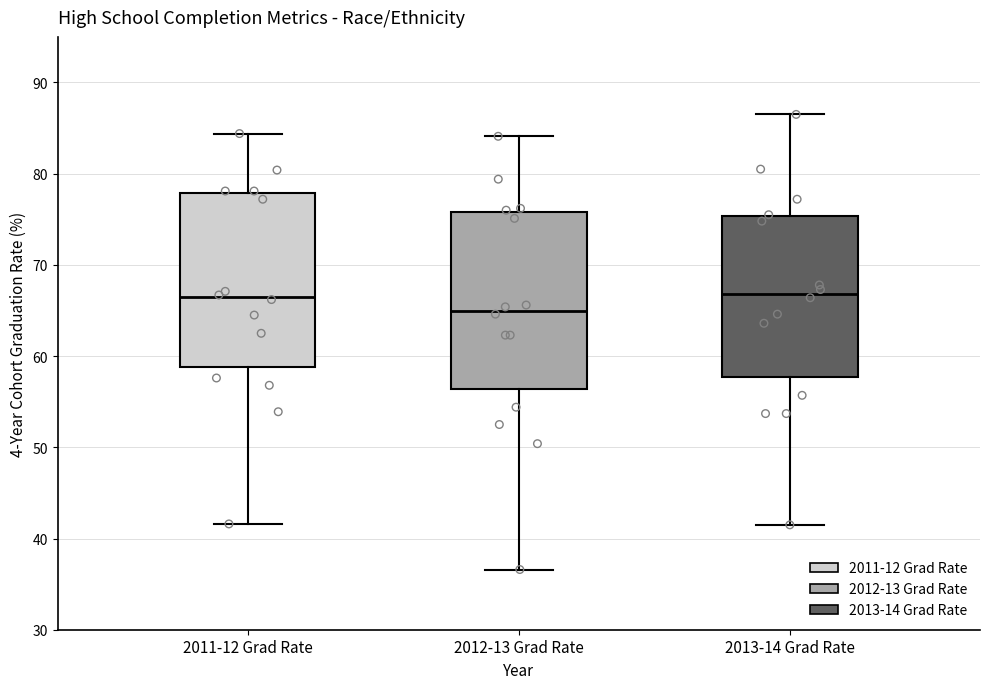

Where does the upper whisker of the box for 2013-14 Grad Rate end on the y-axis? The values are not printed on the chart, so give them approximately, as read against the axis.

87